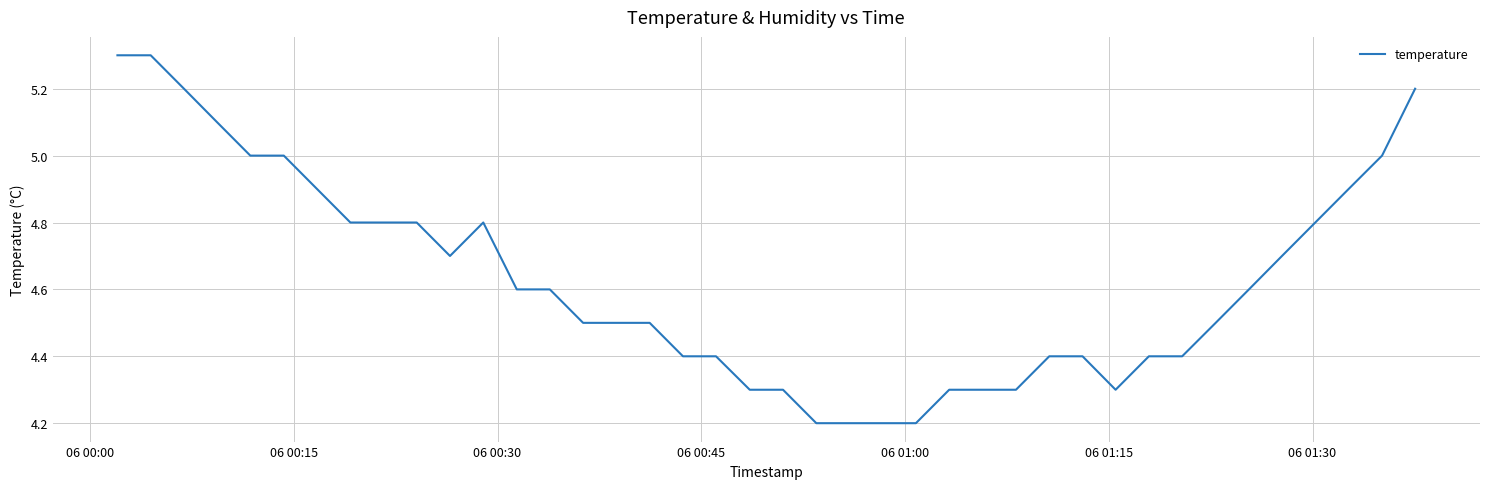

What is the difference between the maximum and minimum values?

1.1